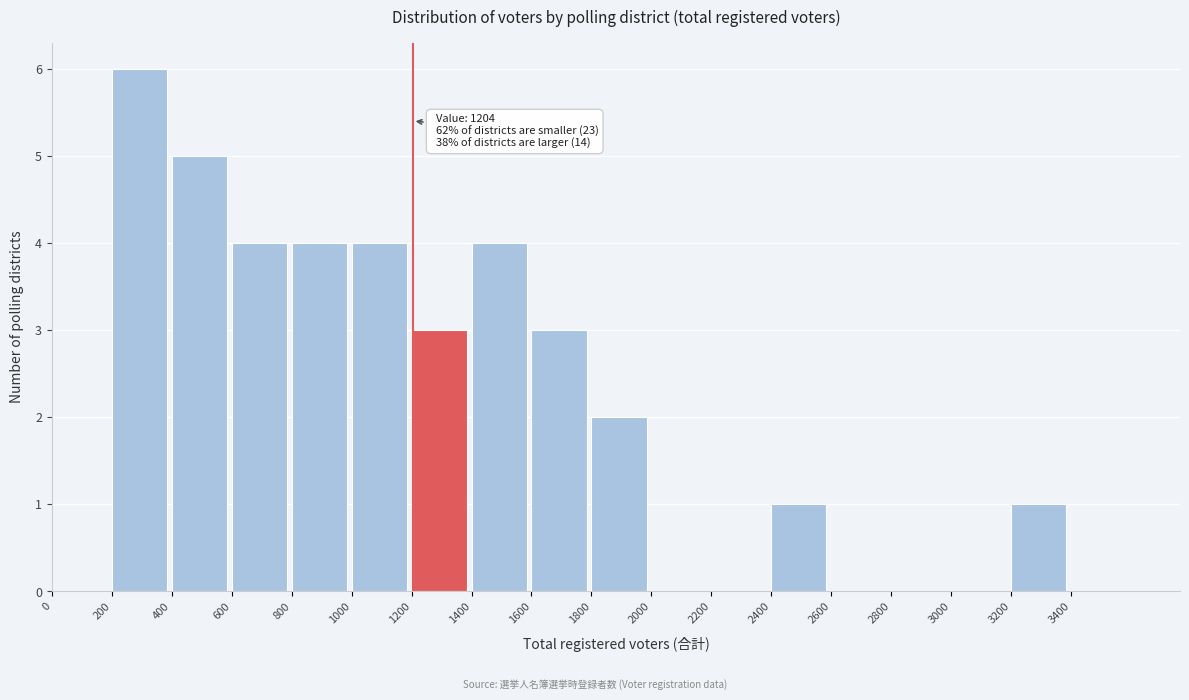

Over which range of the x-axis is the bar tallest?

200 to 400